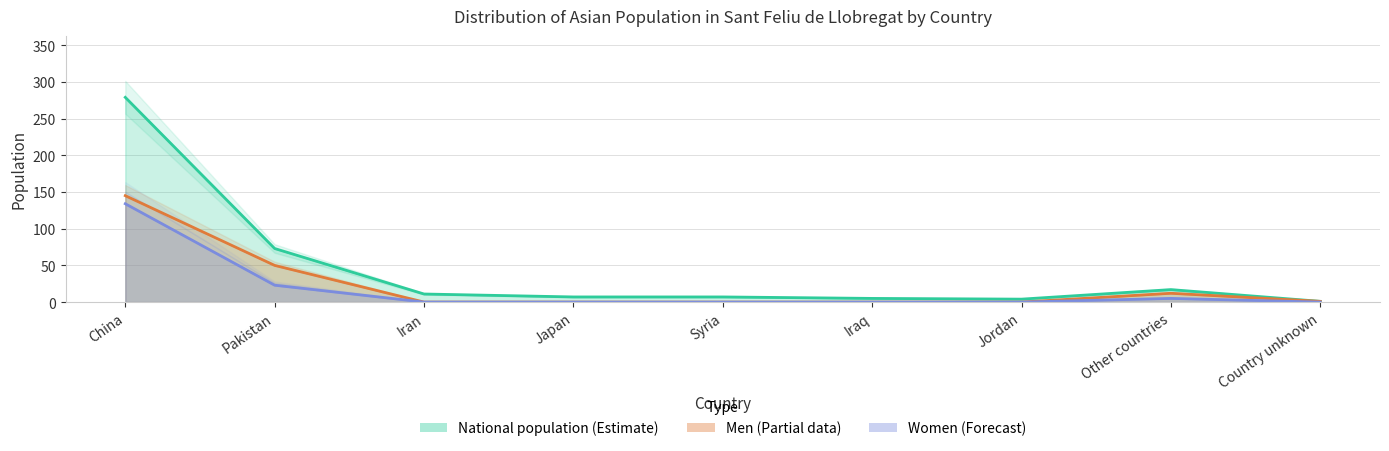

In Men, how many points are lower than both neighbors (excluding endpoints)?

1